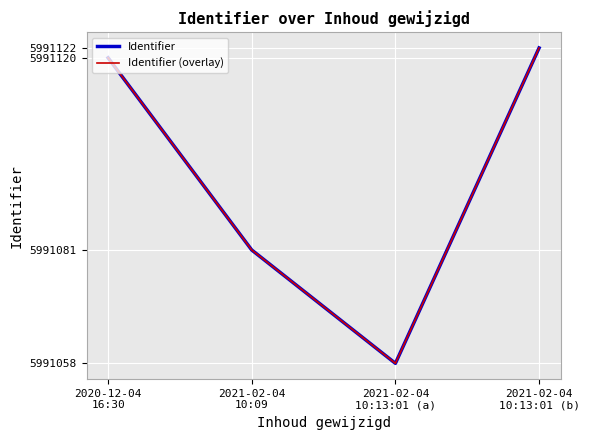

What is the sum of the Identifier values at 2020-12-04
16:30 and 2021-02-04
10:09?

11982201